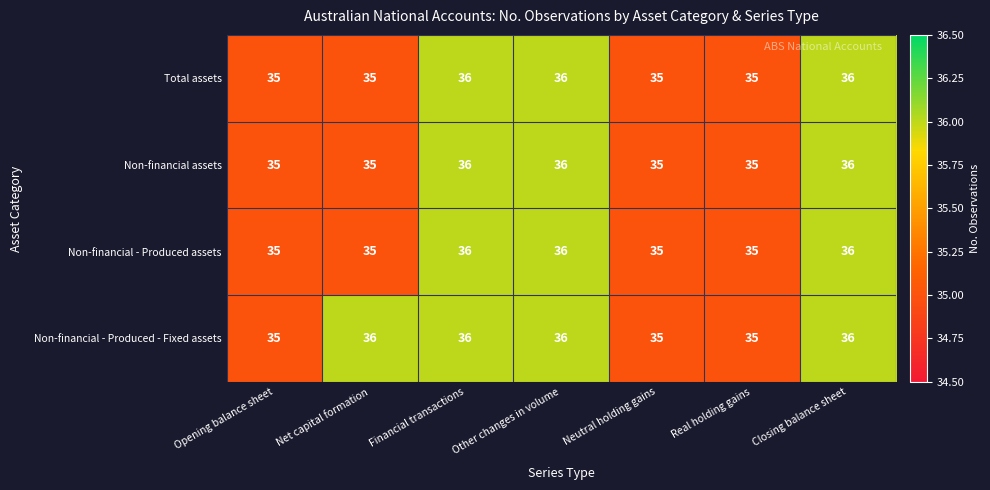

What is the highest value of the Non-financial - Produced assets series?

36